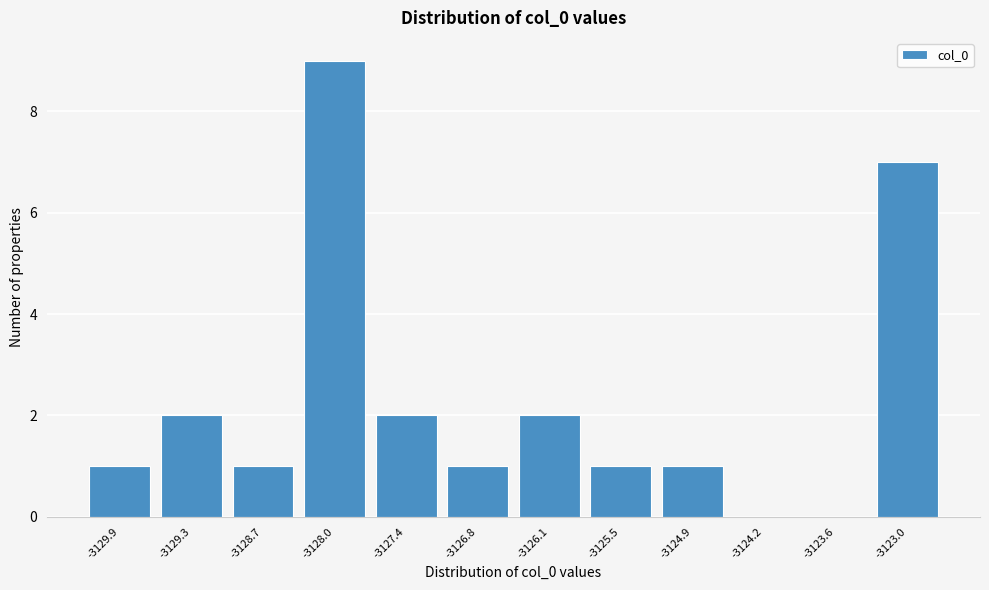

Reading left to right, what are all the values shown in this chart?

-3129.9=1	-3129.3=2	-3128.7=1	-3128.0=9	-3127.4=2	-3126.8=1	-3126.1=2	-3125.5=1	-3124.9=1	-3124.2=0	-3123.6=0	-3123.0=7